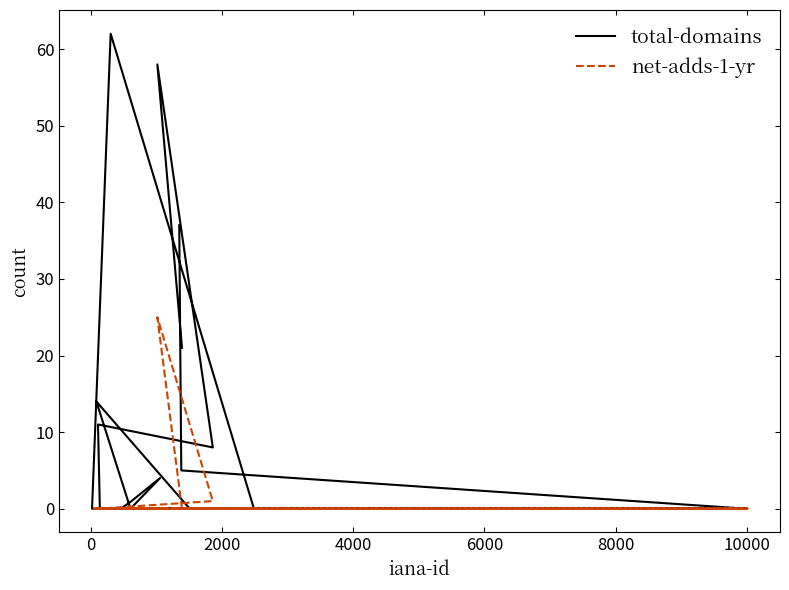

The value of total-domains at 0 is 22. True or false?

False